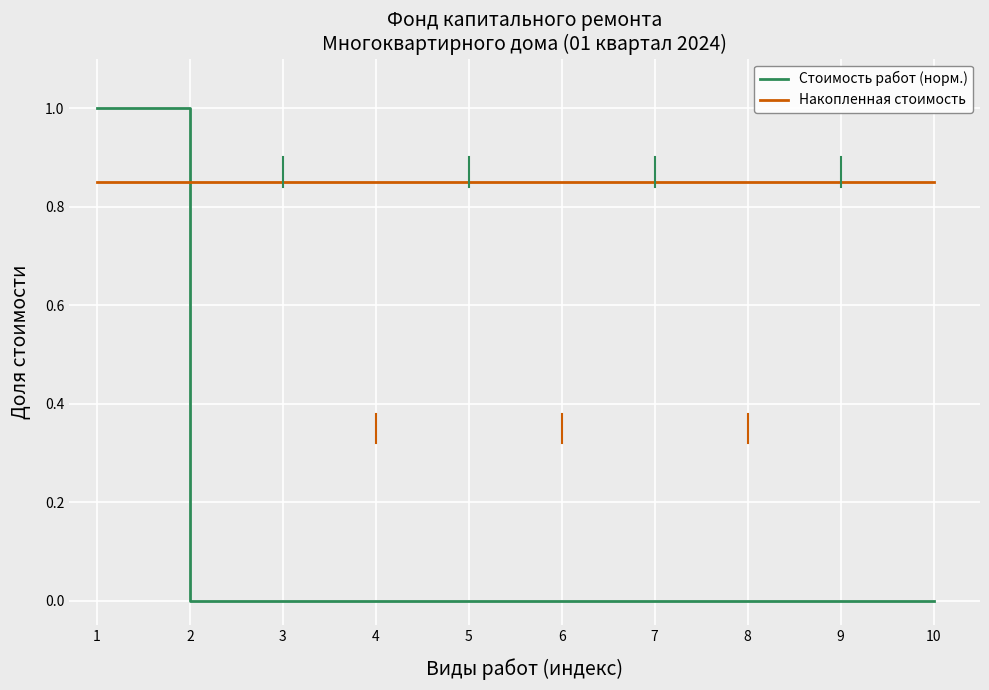

Does the chart display data point markers on the line(s)?

No